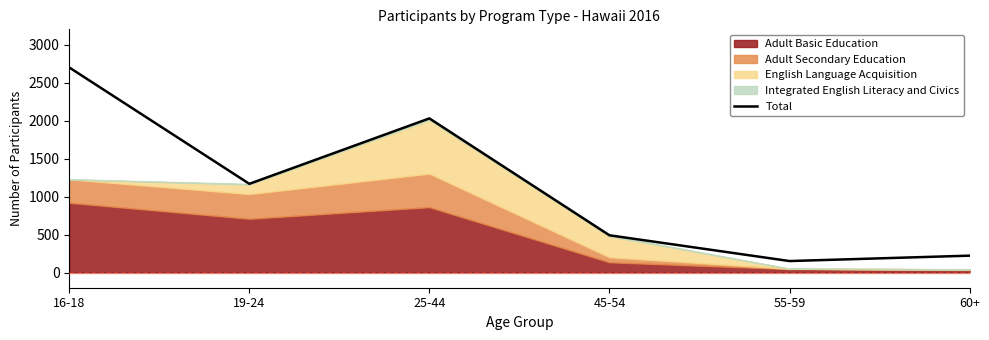

What is the change in value from 16-18 to 25-44?

-670